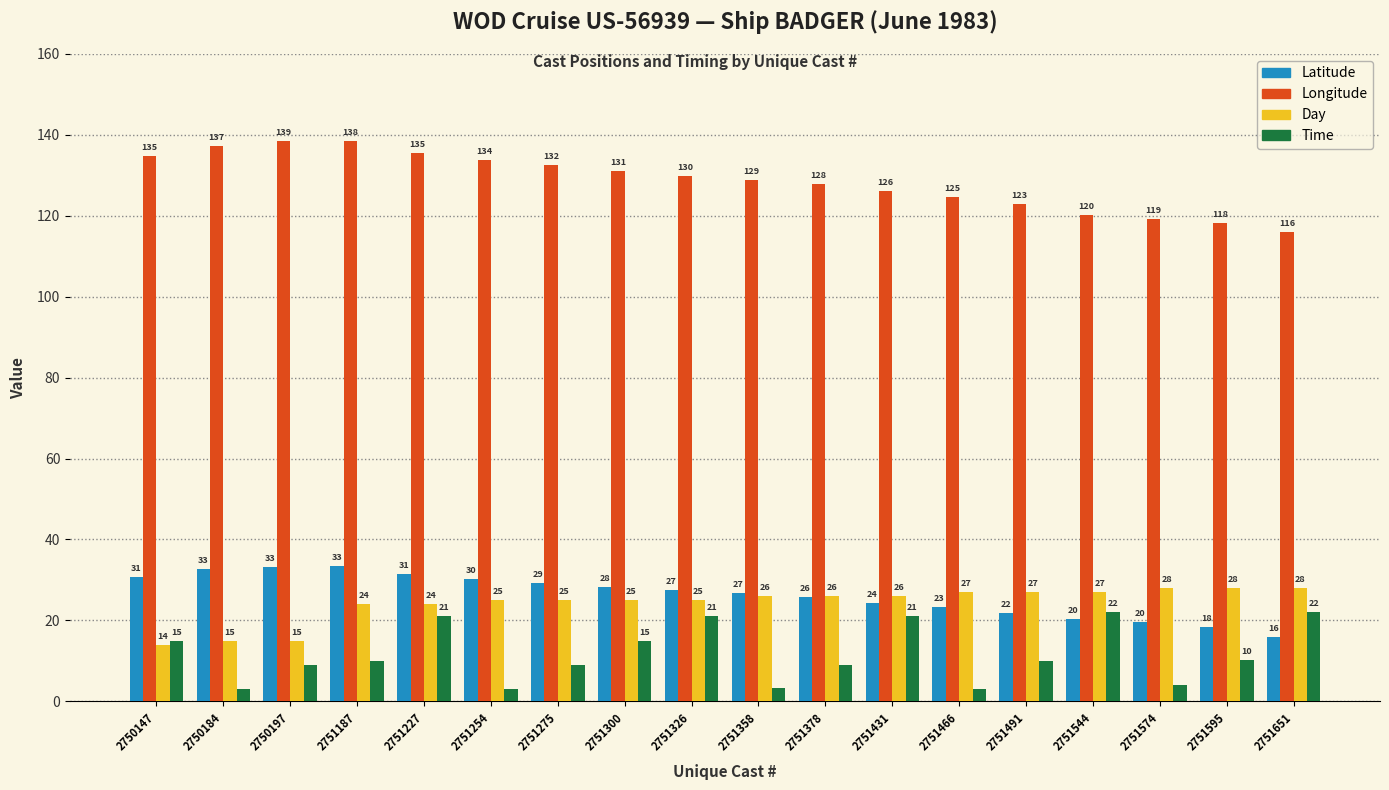

Does the chart contain stacked bars?

No